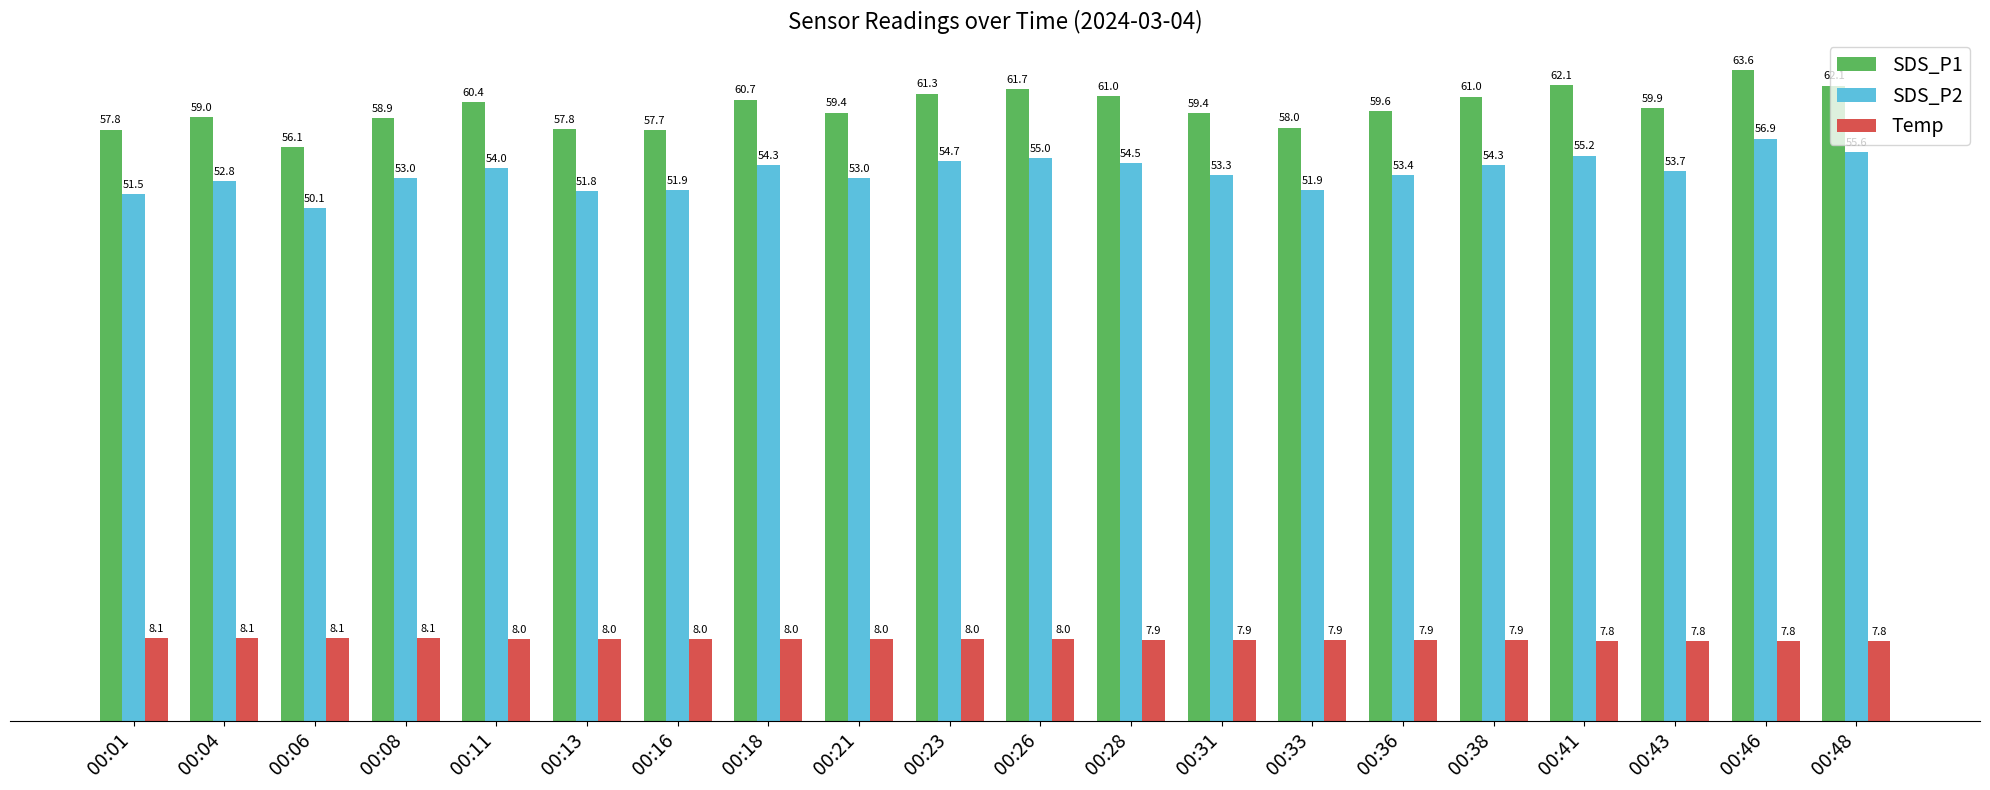

Is the value of SDS_P2 at 00:08 greater than the value of Temp at 00:38?

Yes